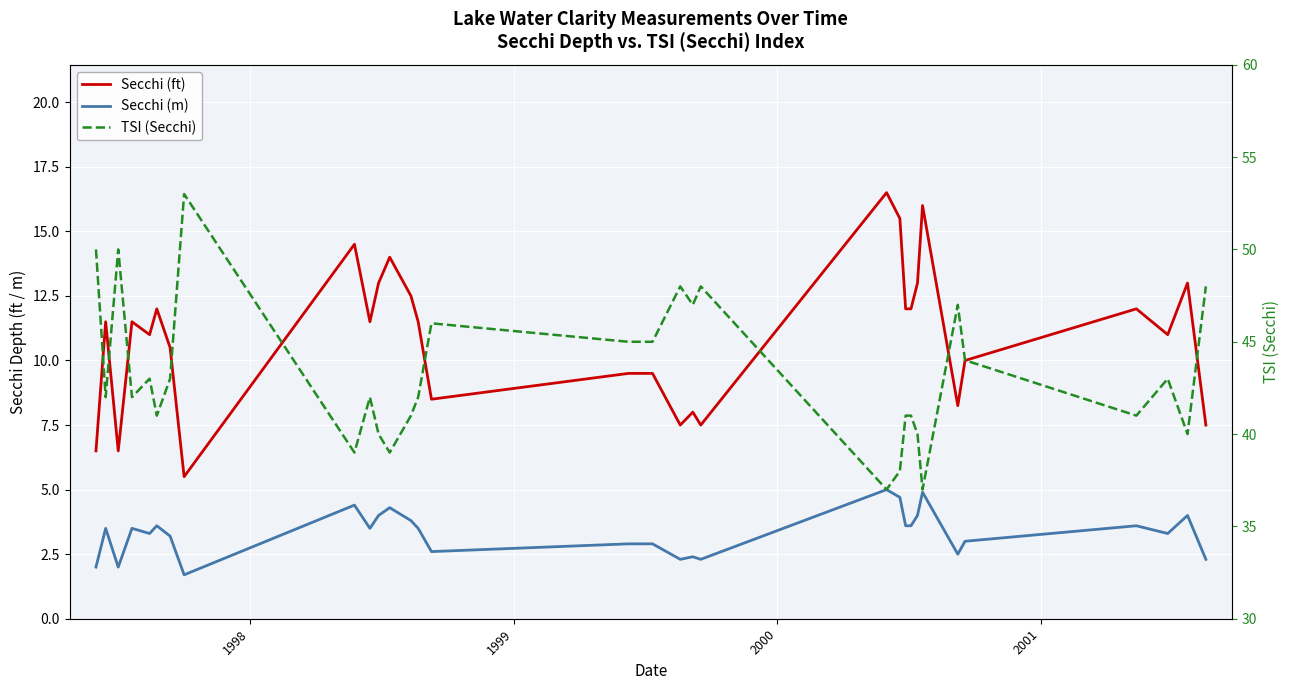

What is the value of the Secchi (ft) point at the 27th from the left?

8.2